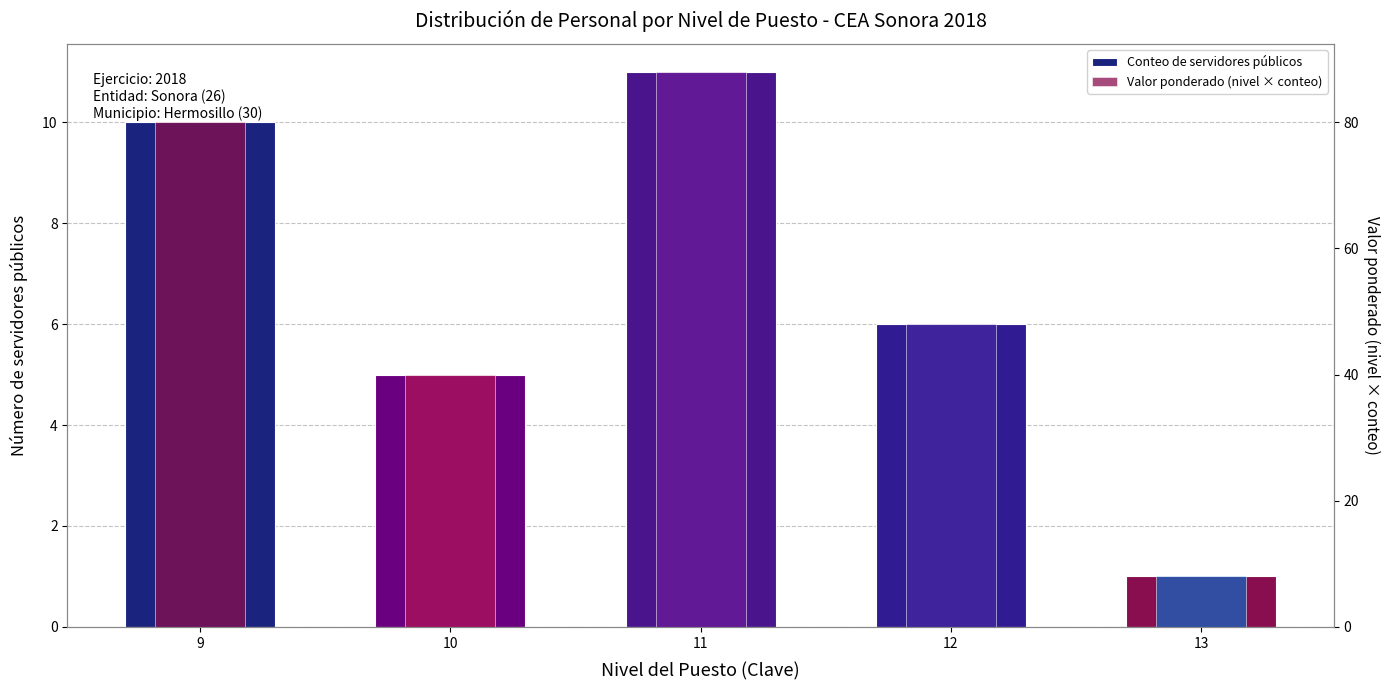

At which category does the chart reach its peak across all series?

11